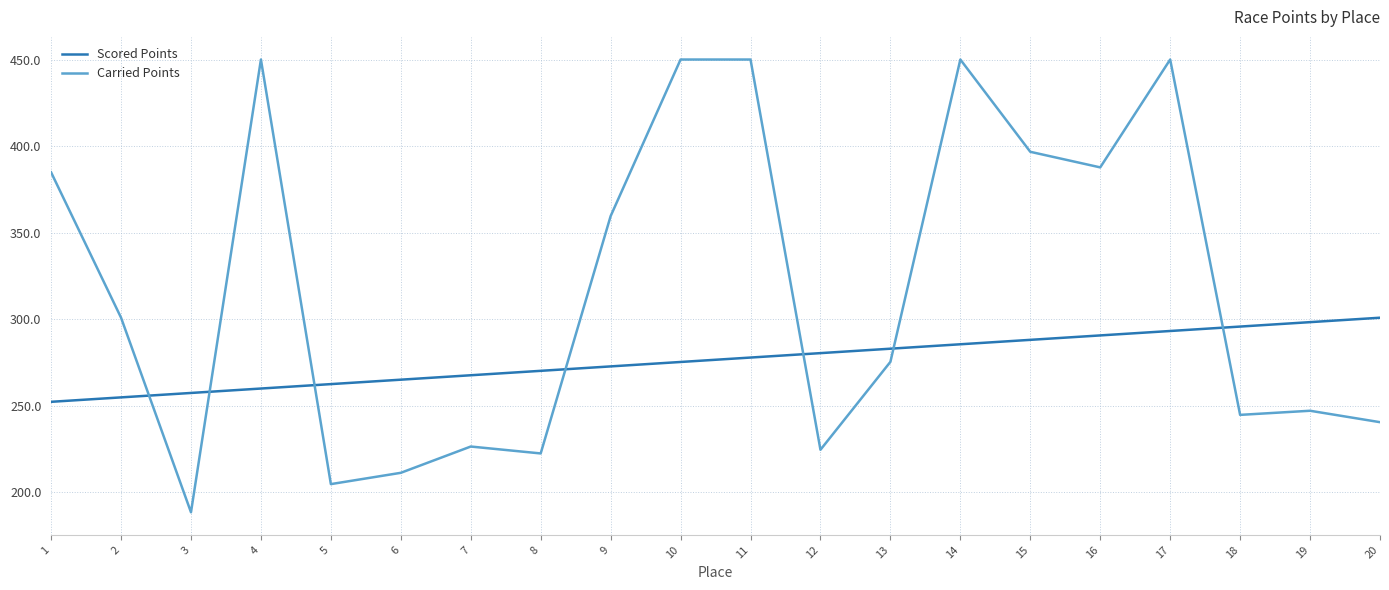

What is the maximum value shown in the chart?

450.0